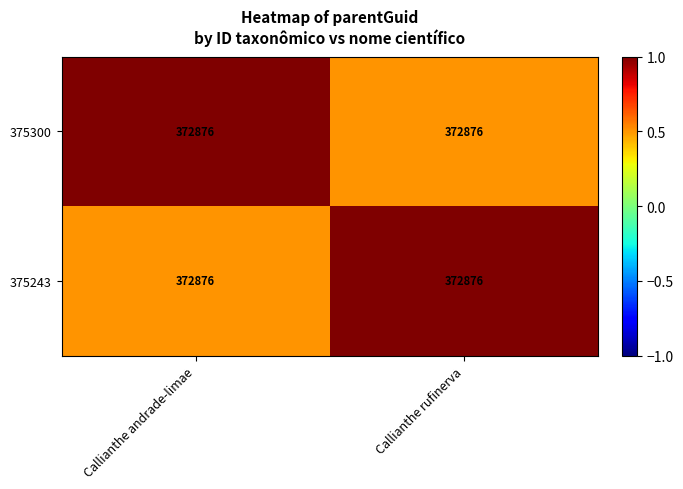

Which category has the lowest value in the row_1 series?

Callianthe andrade-limae